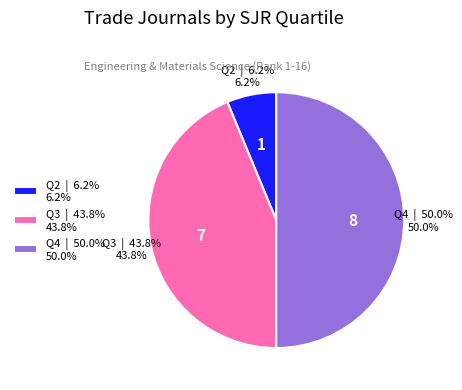

The Q4 slice represents 50% of the pie. True or false?

True